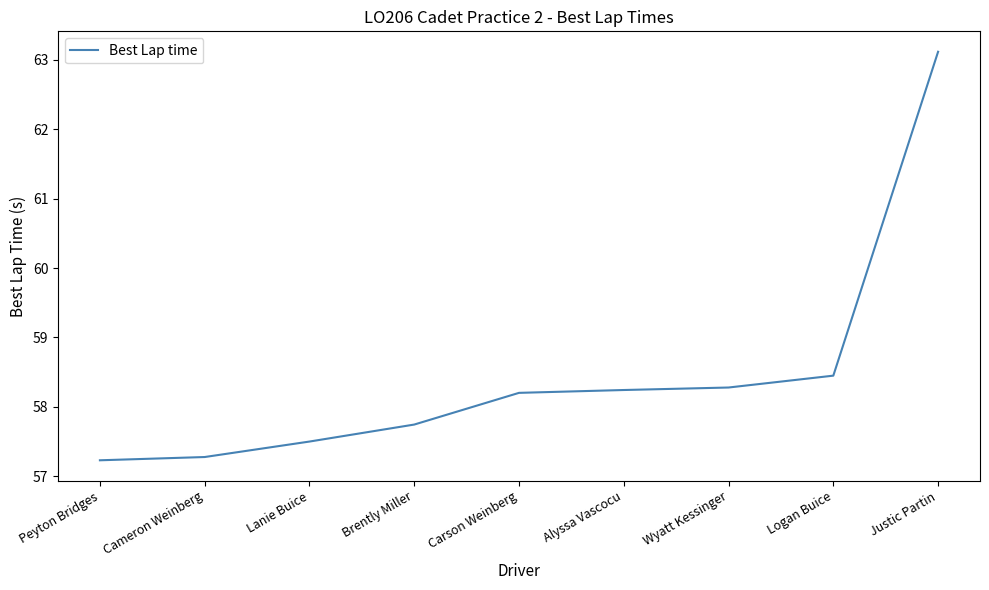

Is it true that the value at Wyatt Kessinger is 58.3?

True